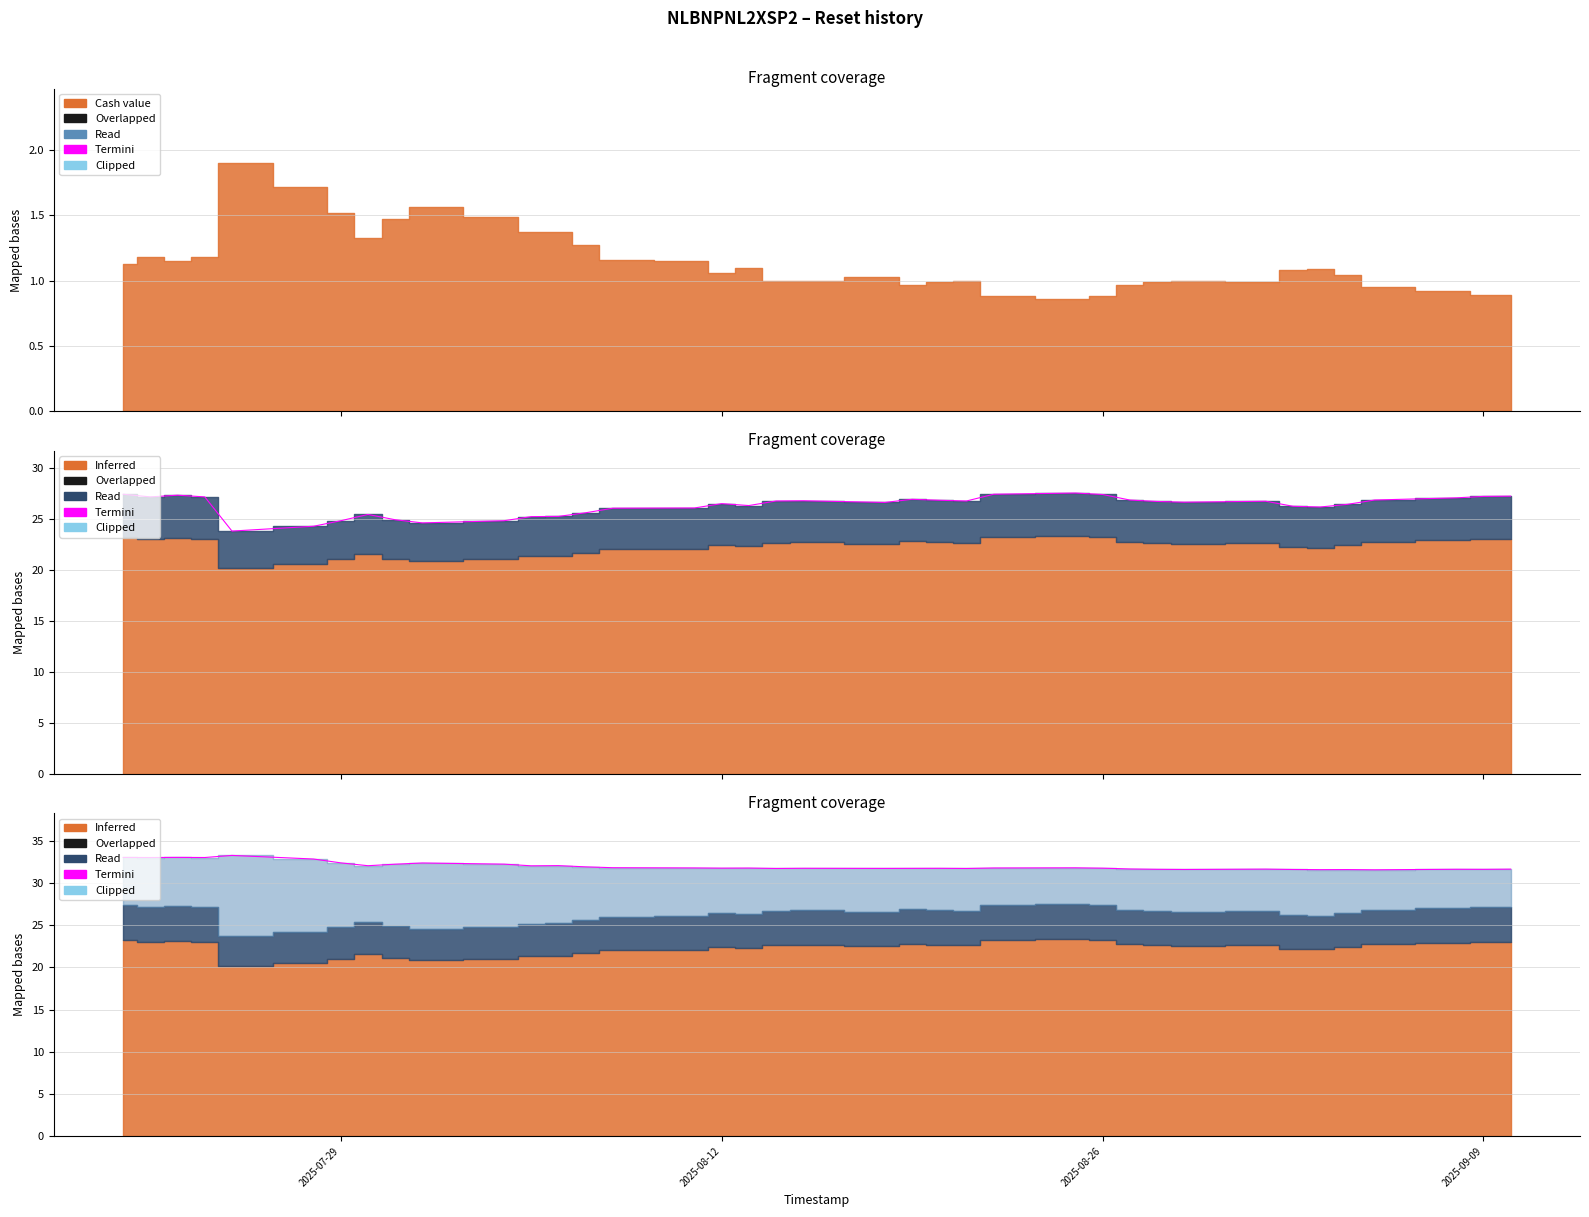

Reading left to right, what are all the values shown in this chart?

33.0	33.0	33.1	33.0	33.3	32.9	32.4	32.1	32.2	32.4	32.3	32.1	32.1	31.9	31.8	31.8	31.8	31.8	31.7	31.8	31.7	31.8	31.8	31.7	31.8	31.8	31.8	31.7	31.6	31.6	31.7	31.6	31.6	31.6	31.6	31.6	31.6	31.7